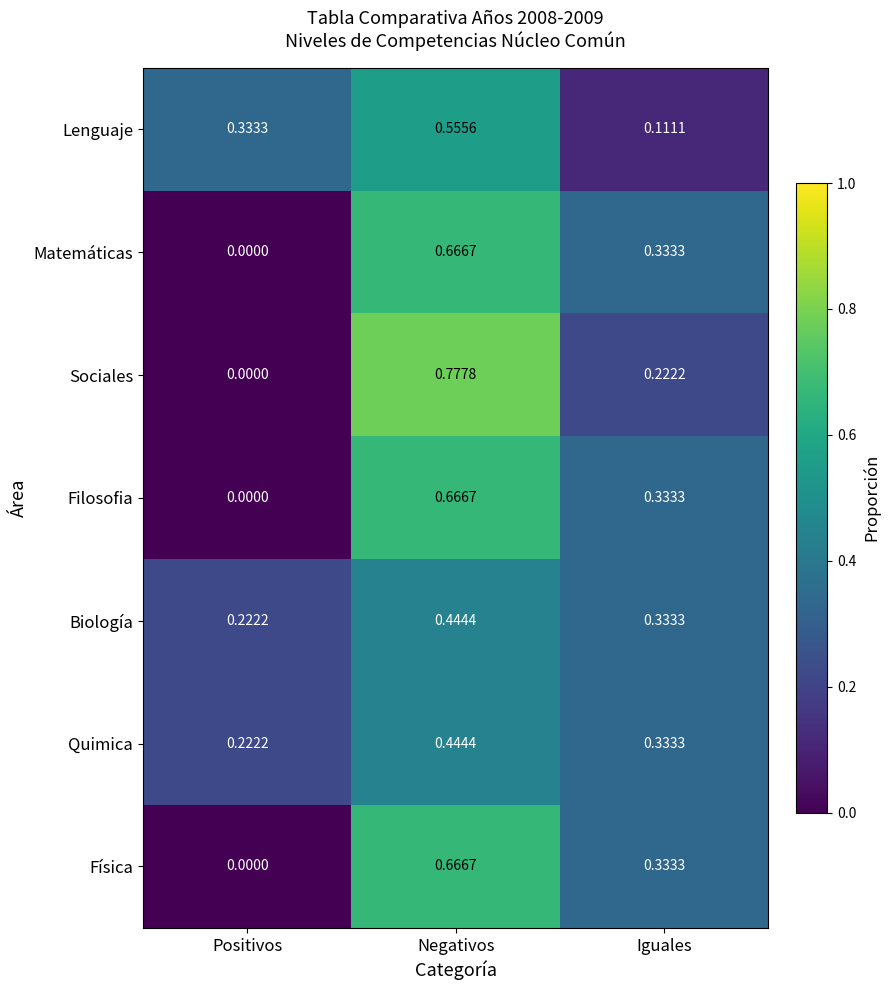

Rank the categories by Lenguaje value from lowest to highest.

Iguales, Positivos, Negativos